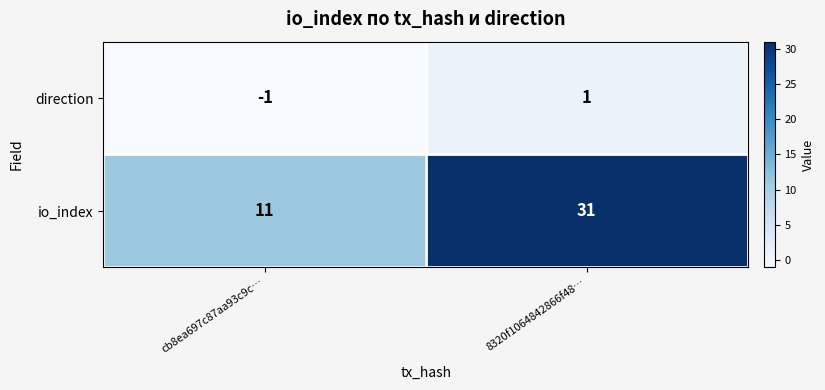

Reading left to right, extract all data points from this chart.

direction: cb8ea697c87aa93c9c…=-1	8320f1064842866f48…=1
io_index: cb8ea697c87aa93c9c…=11	8320f1064842866f48…=31